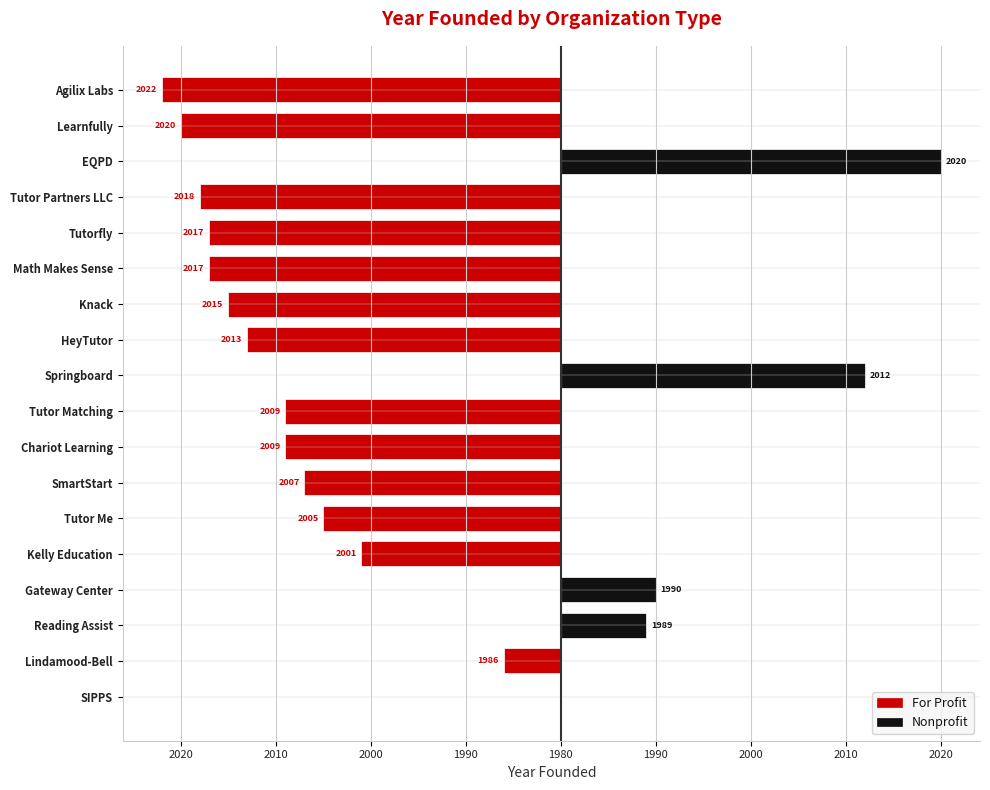

How many data points does each series have?

18